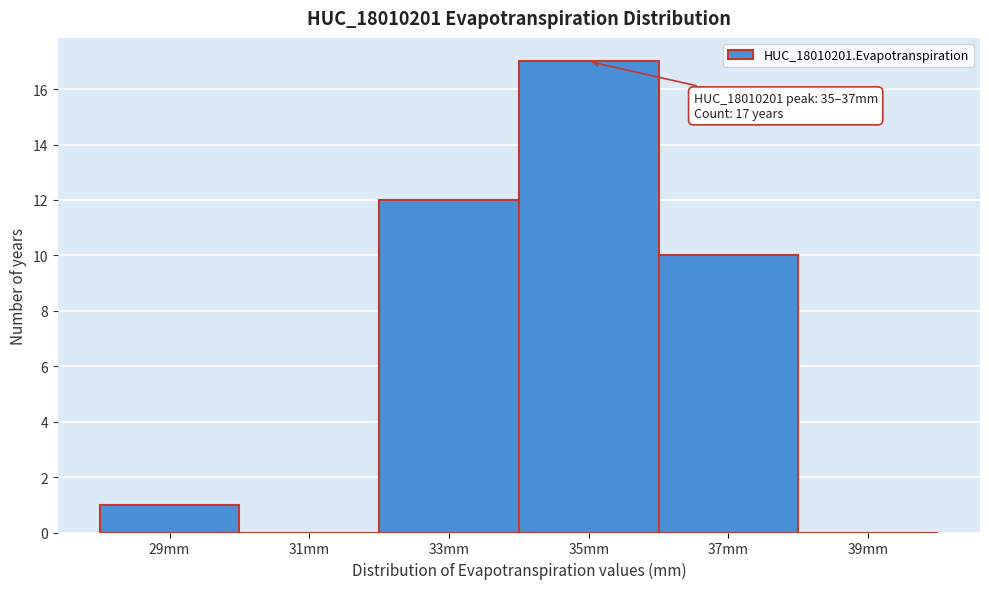

Reading left to right, extract all data points from this chart.

29mm=1	31mm=0	33mm=12	35mm=17	37mm=10	39mm=0